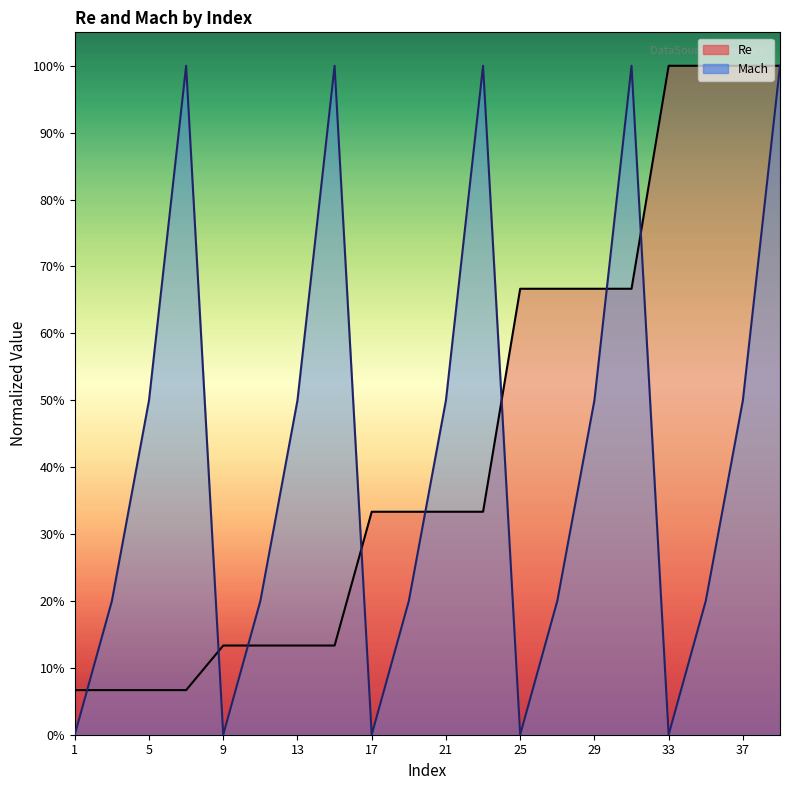

How many lines are shown in the chart?

2